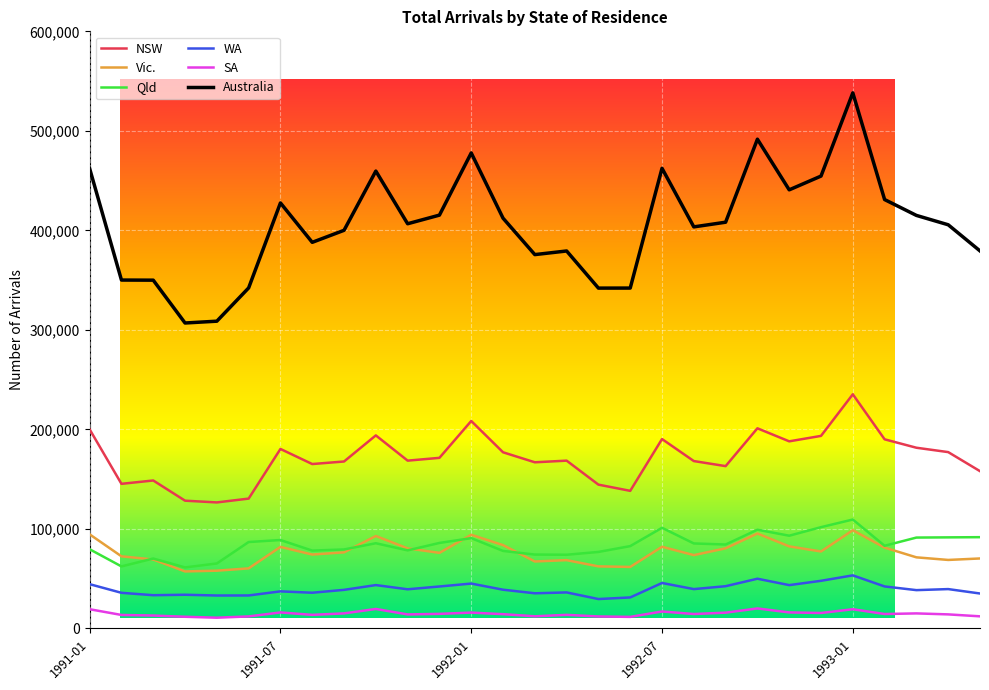

Which series has the largest total across all categories?

Australia